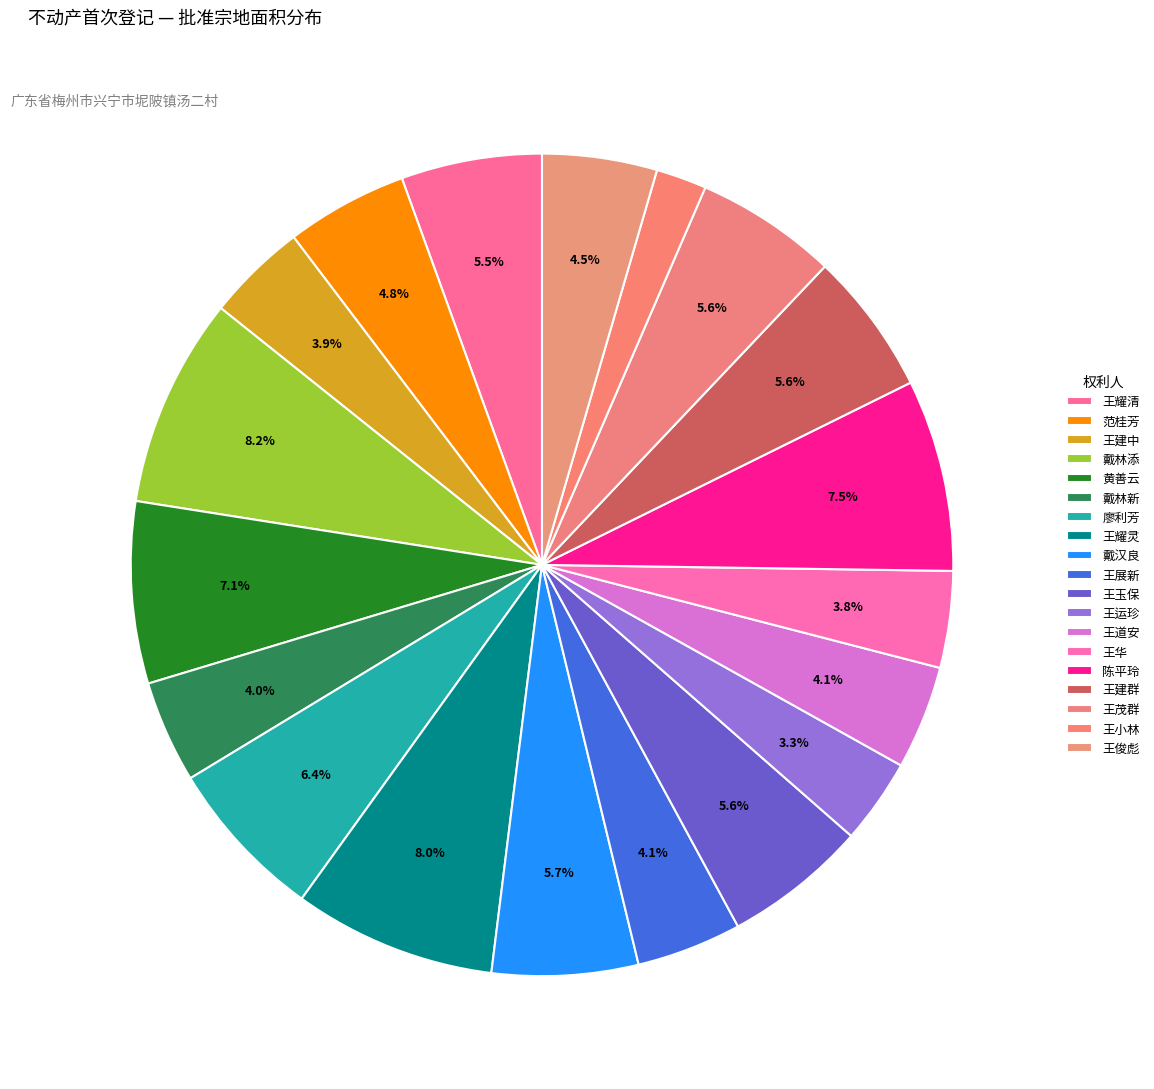

How many slices are in this pie chart?

19